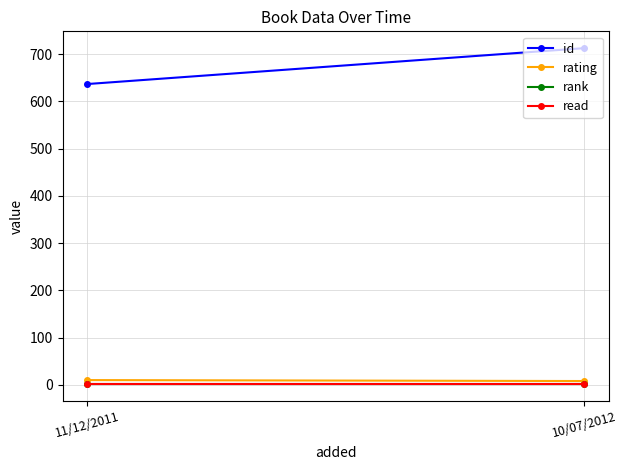

What is the sum of the rating values at 11/12/2011 and 10/07/2012?

18